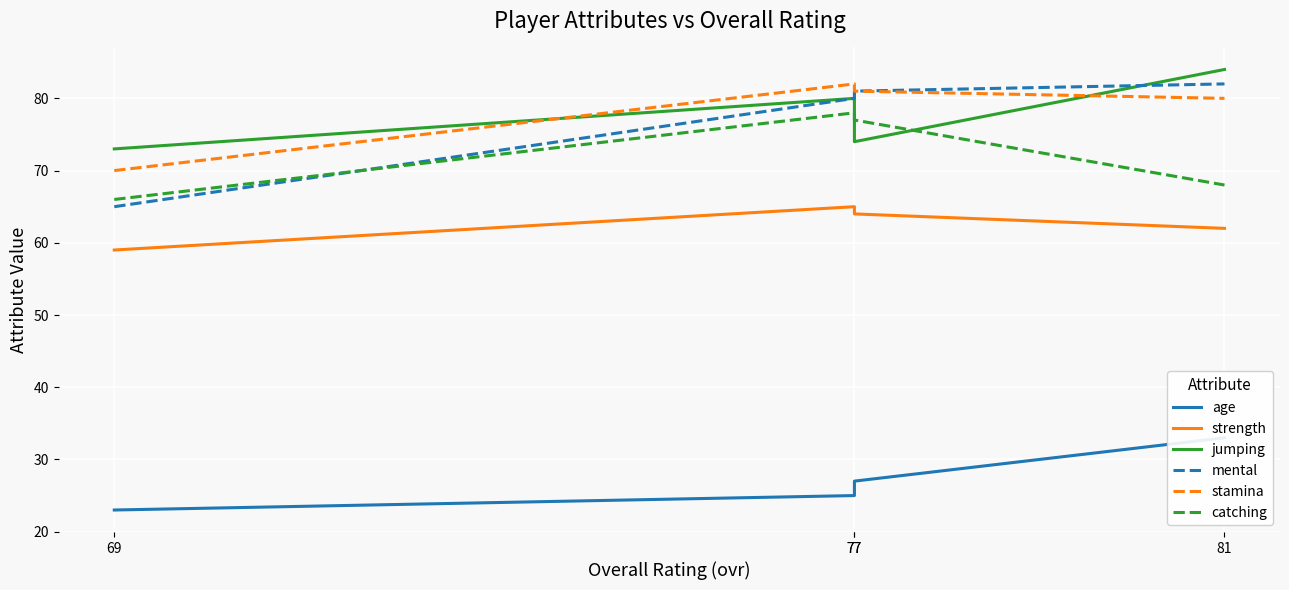

How many data points in age are less than 27?

2